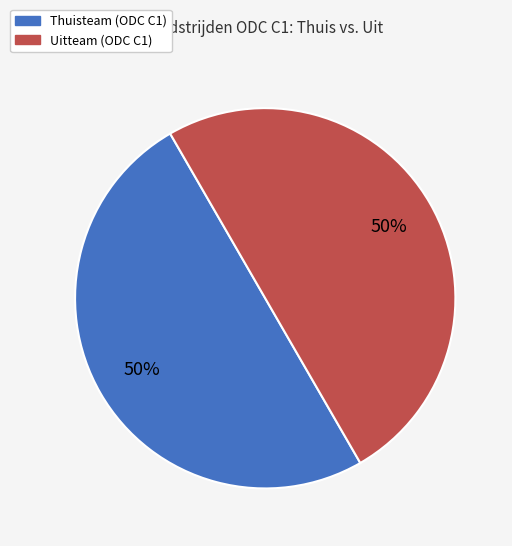

What is the ratio of the value at Thuisteam (ODC C1) to the value at Uitteam (ODC C1)?

1.0